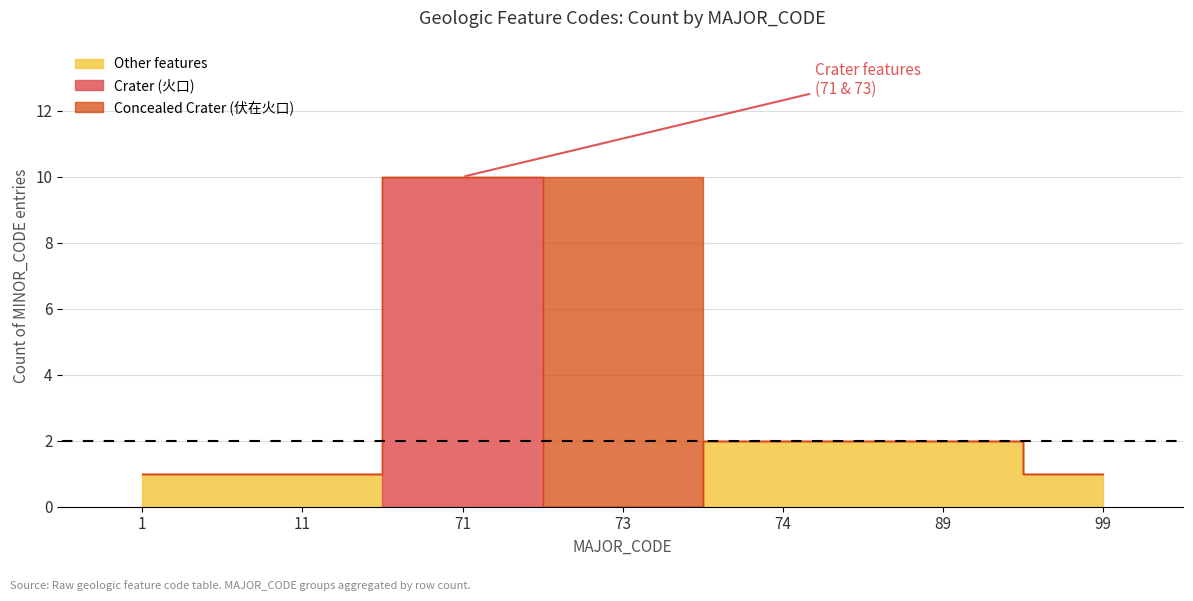

What is the maximum value shown in the chart?

10